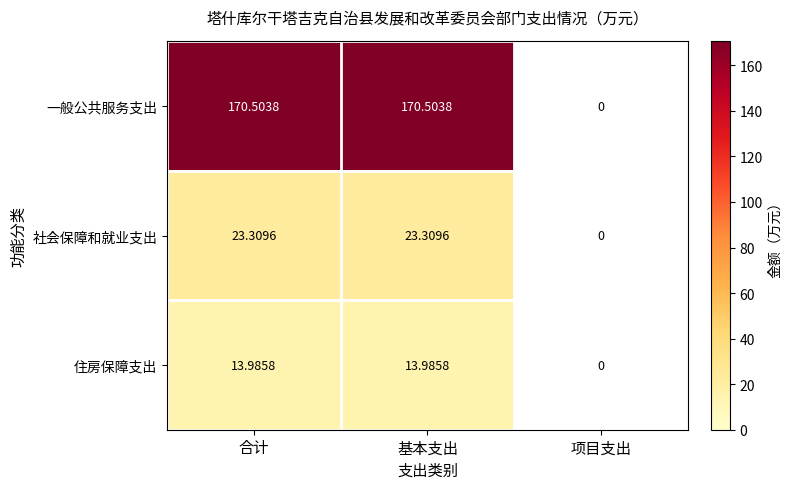

At 合计, list the series in order from largest to smallest.

一般公共服务支出, 社会保障和就业支出, 住房保障支出